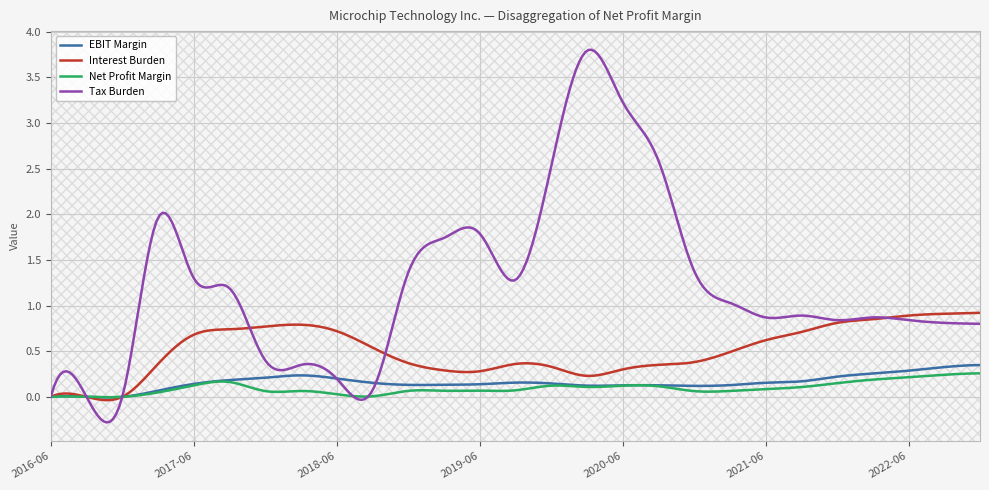

In Tax Burden, how many points are higher than both neighbors (excluding endpoints)?

8